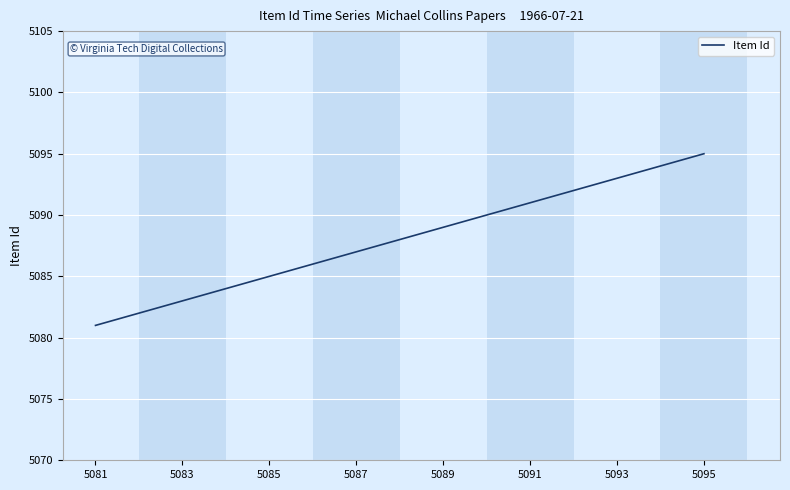

What is the smallest value displayed?

5081